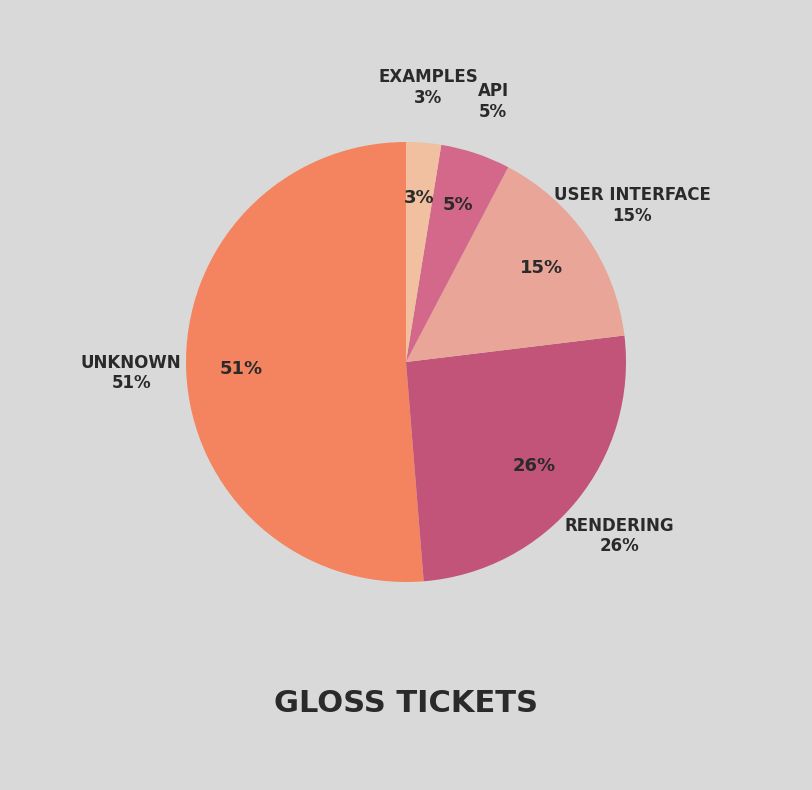

What is the largest slice in the pie chart?

Unknown